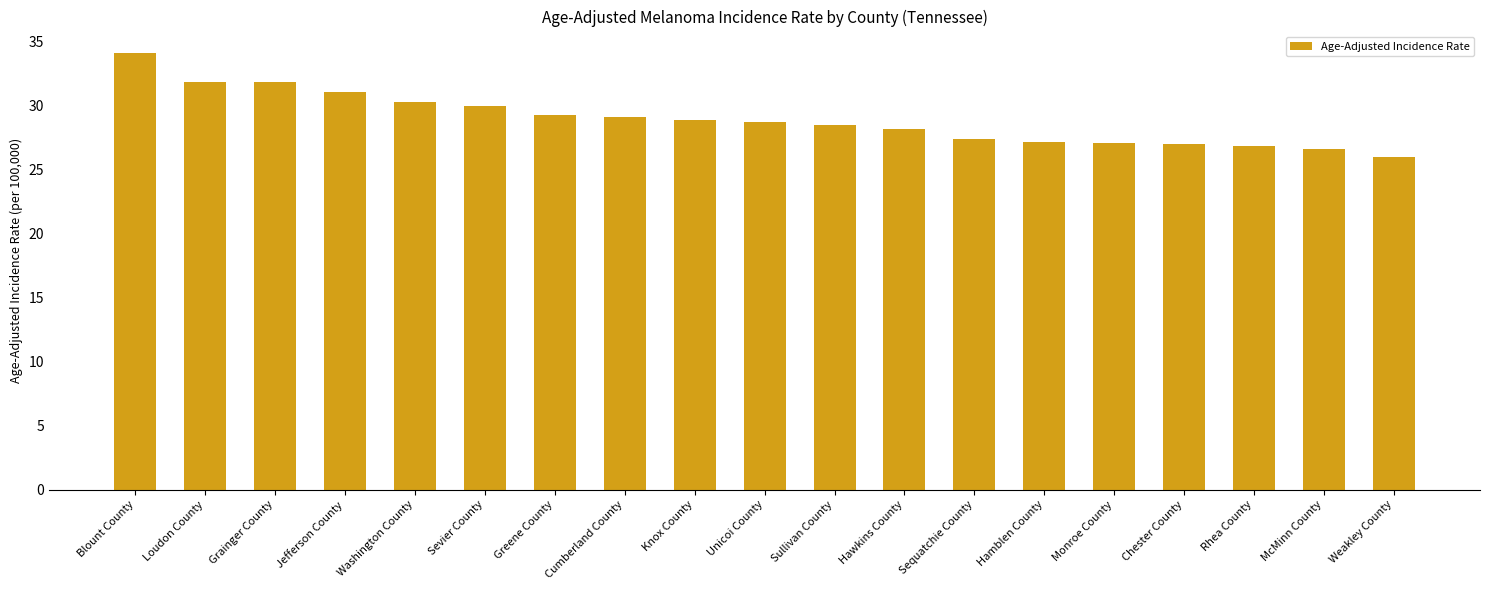

What position from the right is Hawkins County?

8